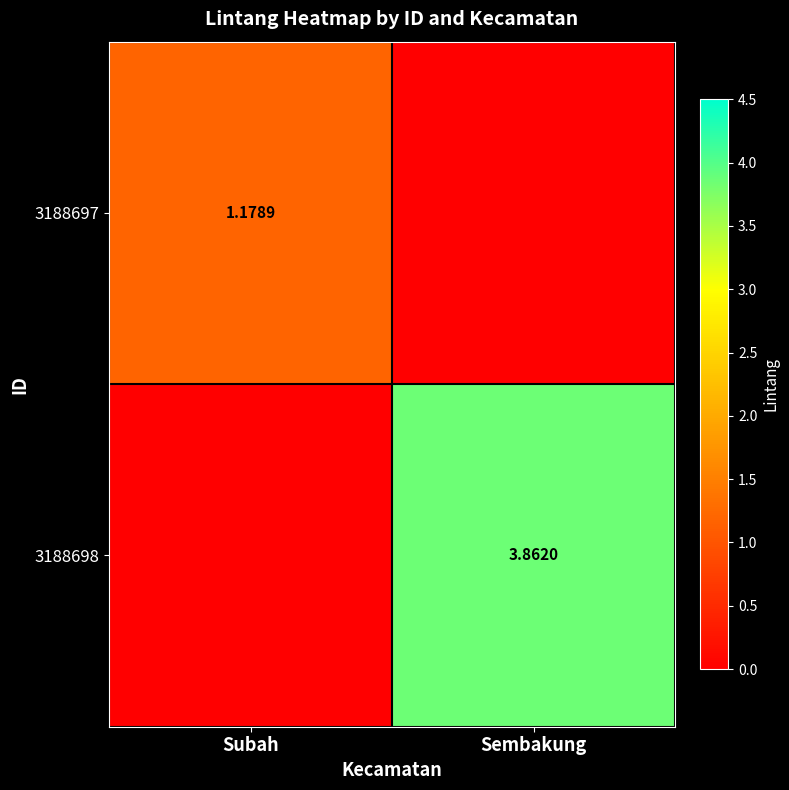

Is the value of 3188697 at Subah greater than the value of 3188698 at Sembakung?

No